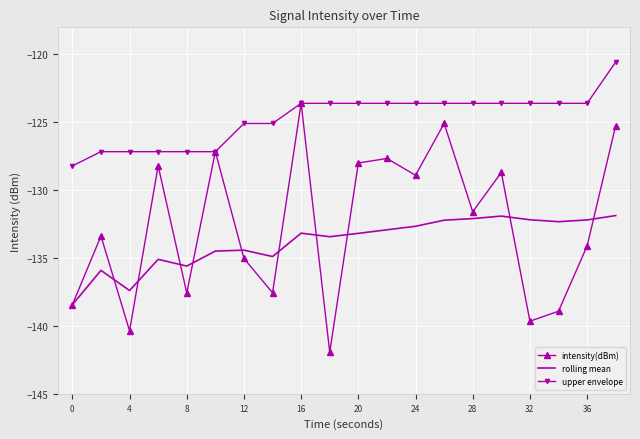

Which series has the largest total across all categories?

upper envelope